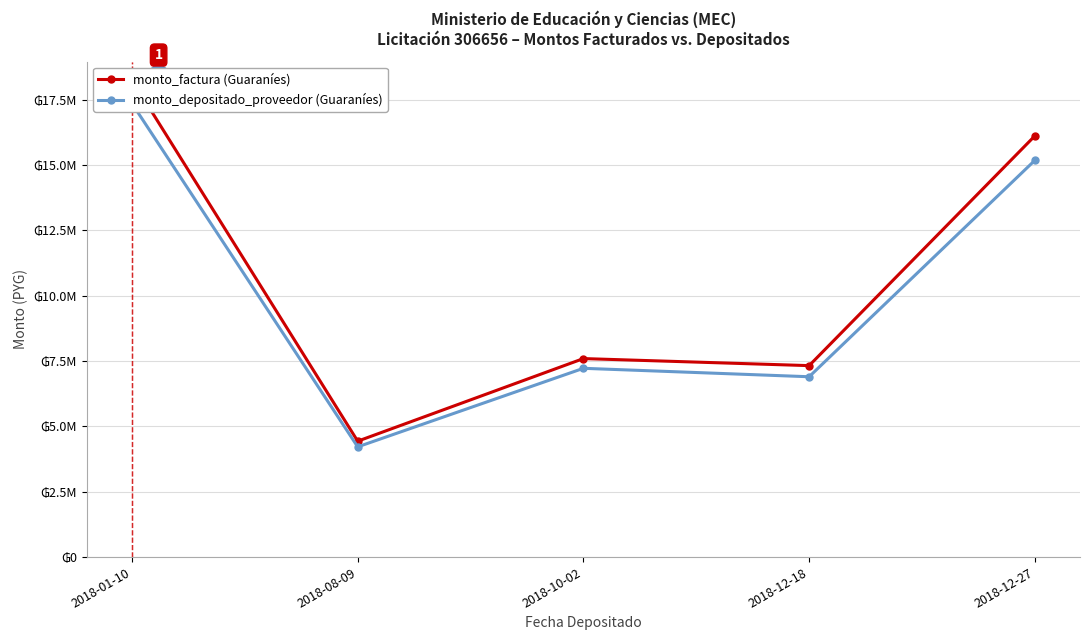

What is the value of the monto_factura point at the 1st from the left?

18250000